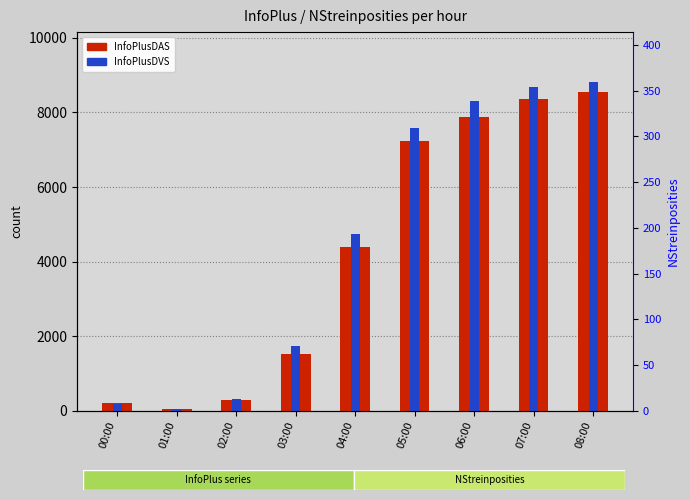

Which series has the largest total across all categories?

InfoPlusDVS